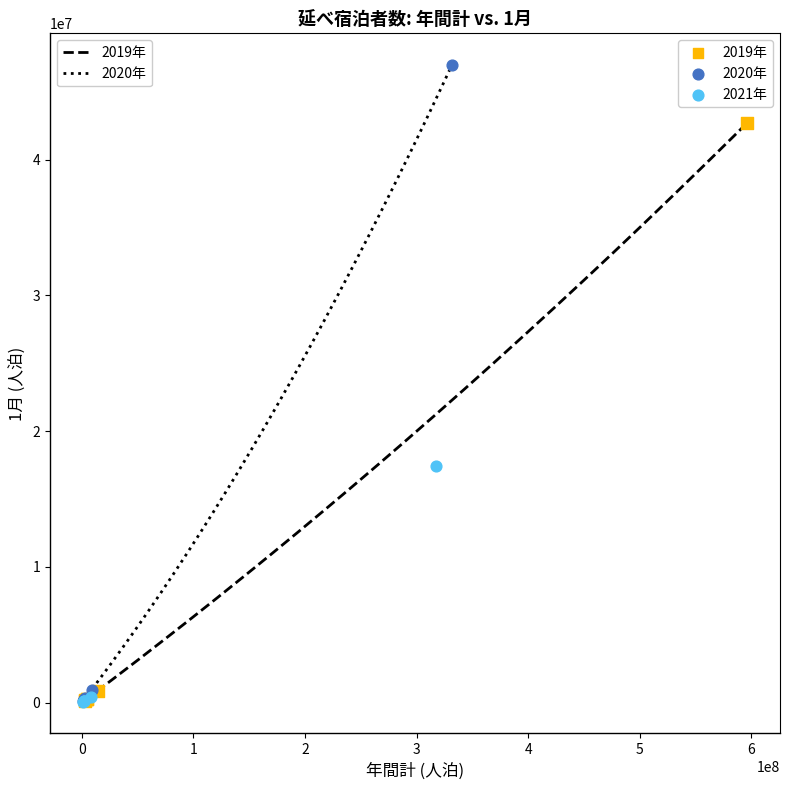

Which series has the widest spread of Y values?

2020年